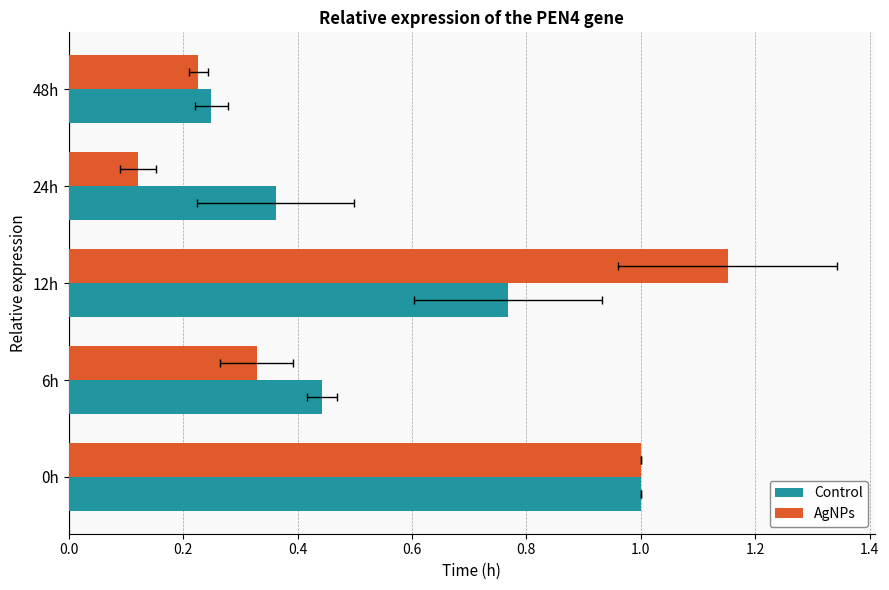

List the series in order of their peak value, highest first.

AgNPs, Control